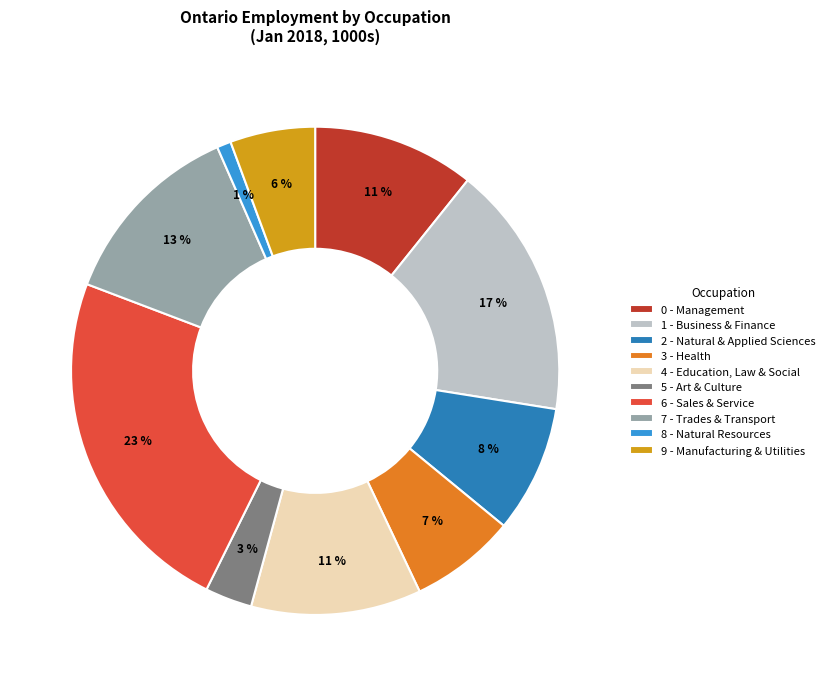

To the nearest percent, what portion does 3 - Health represent?

7%